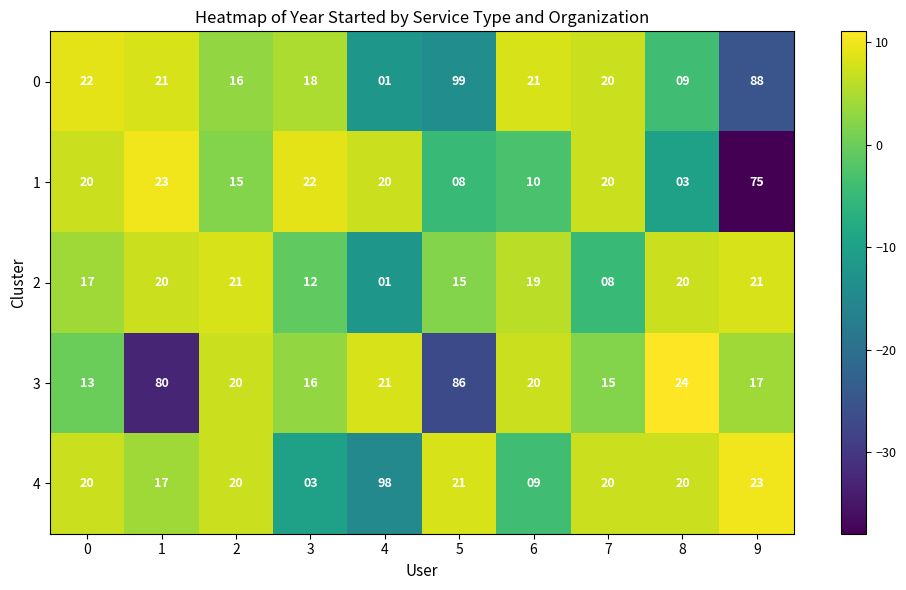

What is the total value across all series at 4?

141